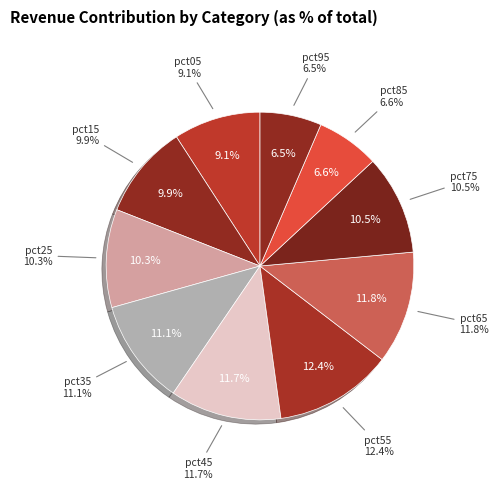

Is the sum of pct85 and pct65 greater than half?

No